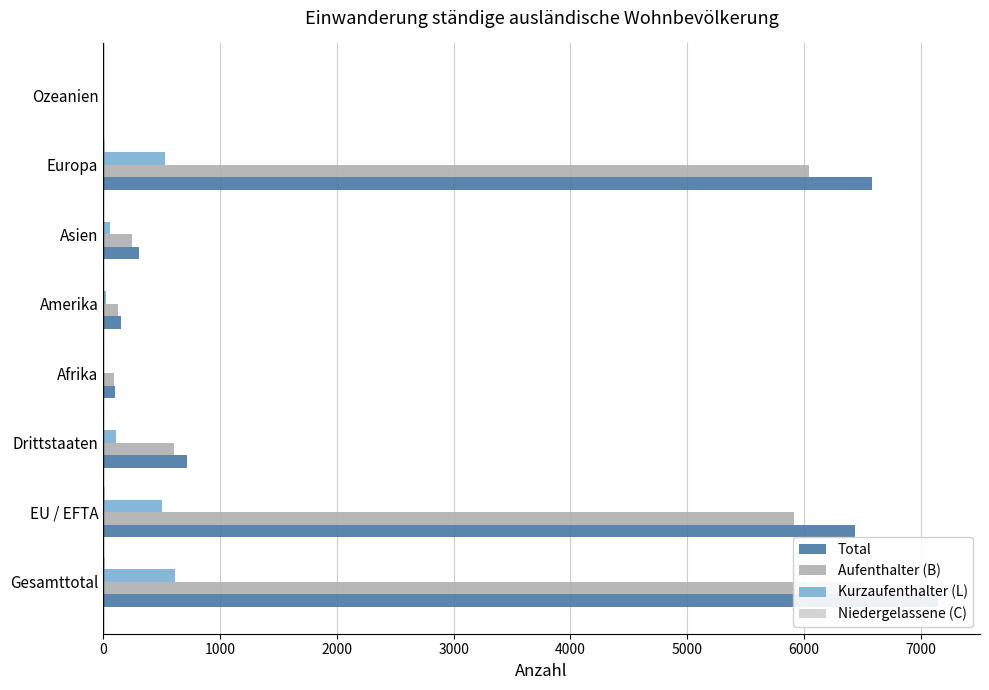

Rank the series by their maximum value, from lowest to highest.

Niedergelassene (C), Kurzaufenthalter (L), Aufenthalter (B), Total